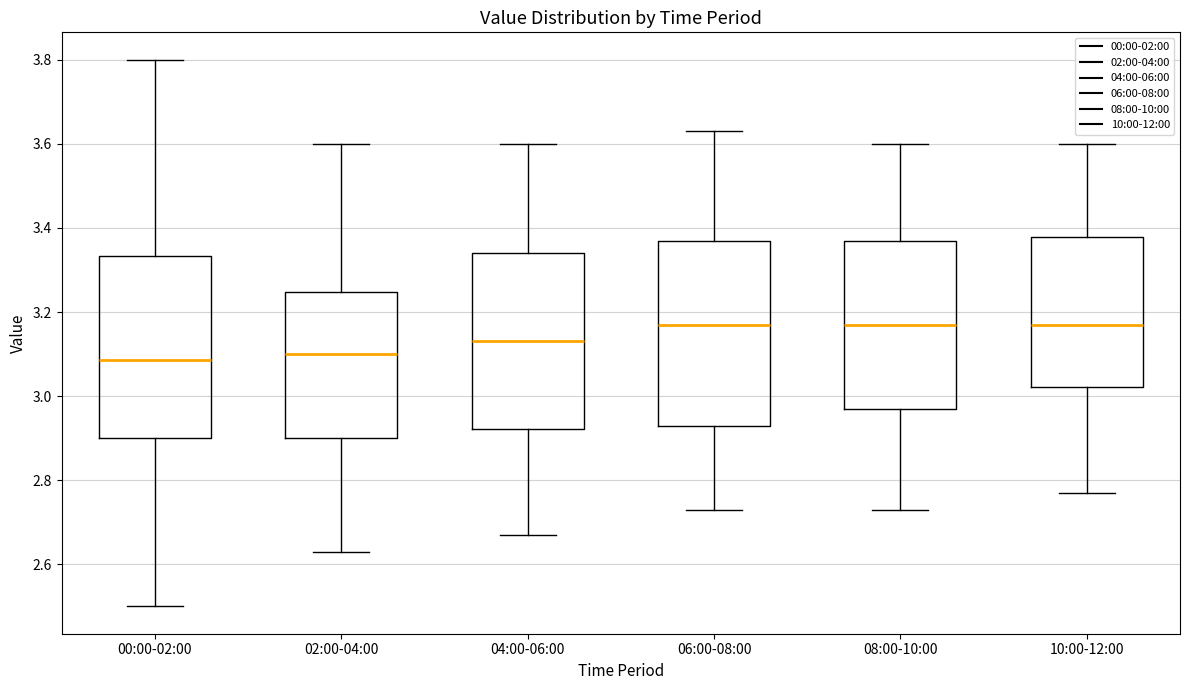

Where does the median line of the box for 10:00-12:00 sit on the y-axis? The values are not printed on the chart, so give them approximately, as read against the axis.

3.18